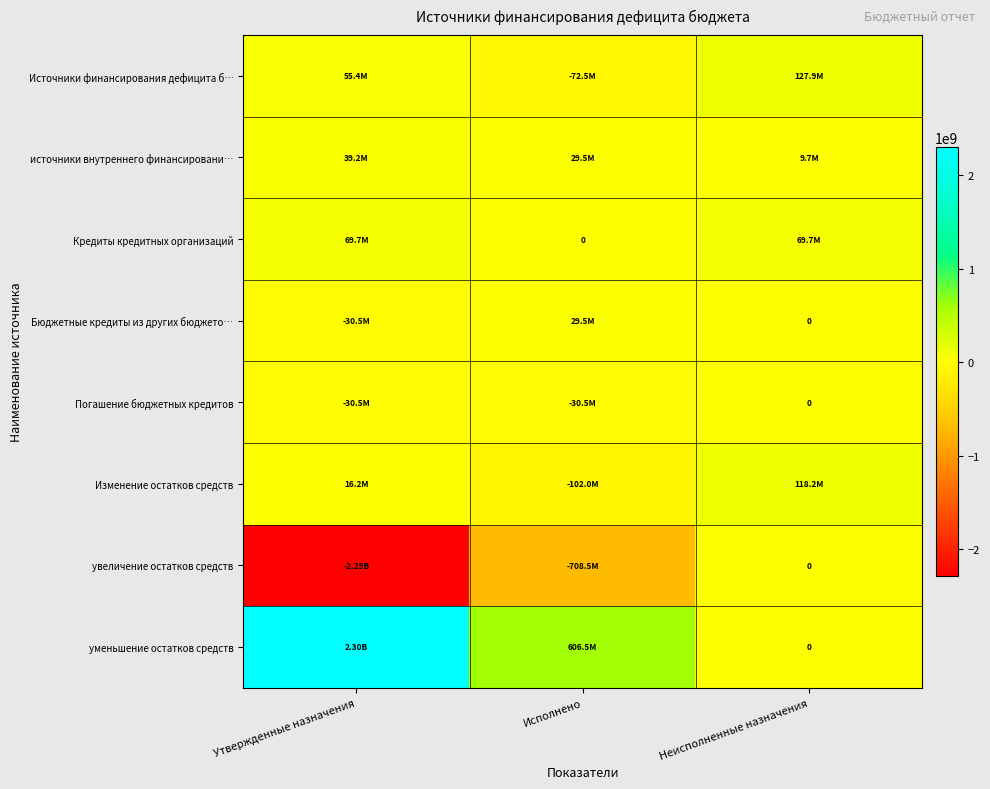

Rank the series at Утвержденные назначения from highest to lowest value.

уменьшение остатков средств, Кредиты кредитных организаций, Источники финансирования дефицита б…, источники внутреннего финансировани…, Изменение остатков средств, Бюджетные кредиты из других бюджето…, Погашение бюджетных кредитов, увеличение остатков средств